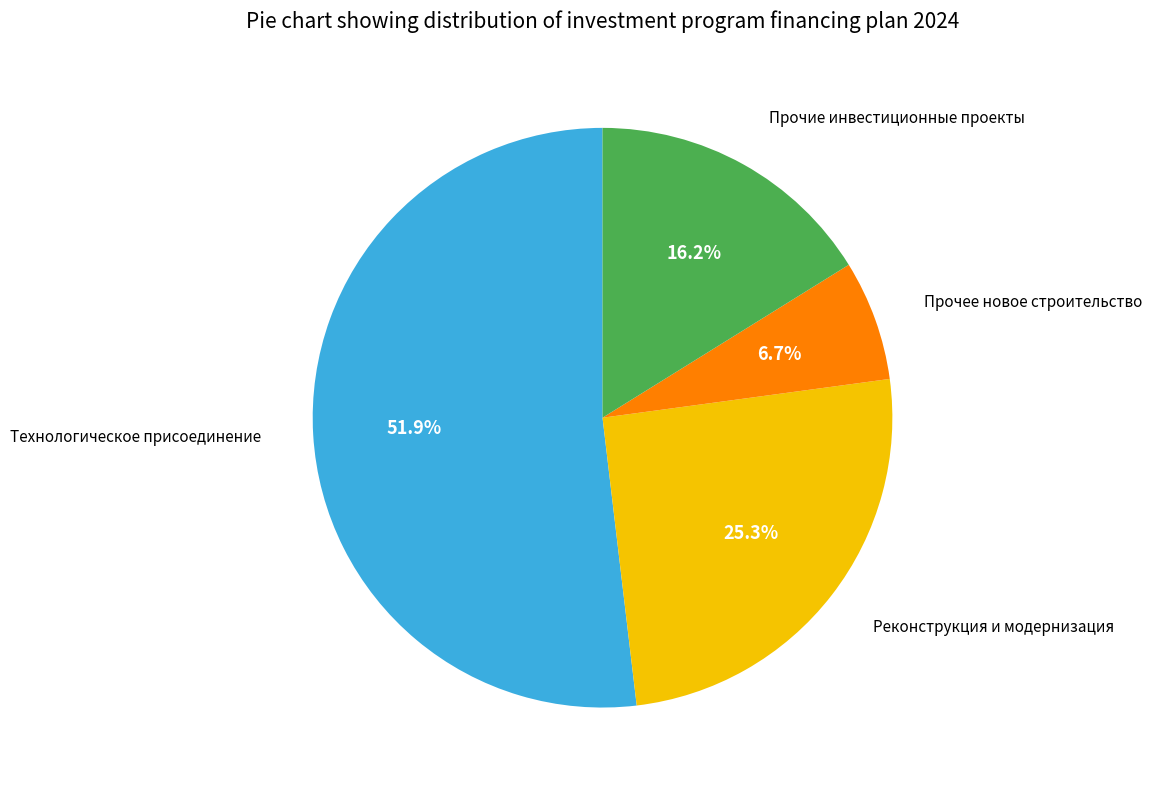

Is there a majority slice in this chart?

Yes